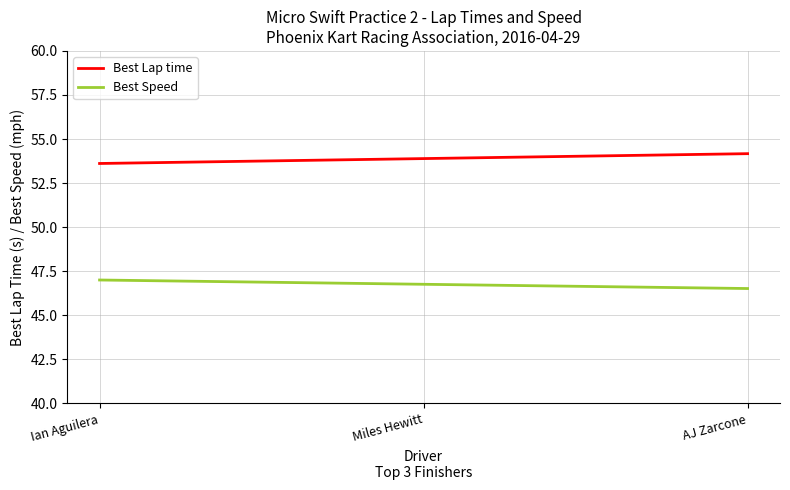

What is the sum of the Best Lap time values at Ian Aguilera and AJ Zarcone?

107.8